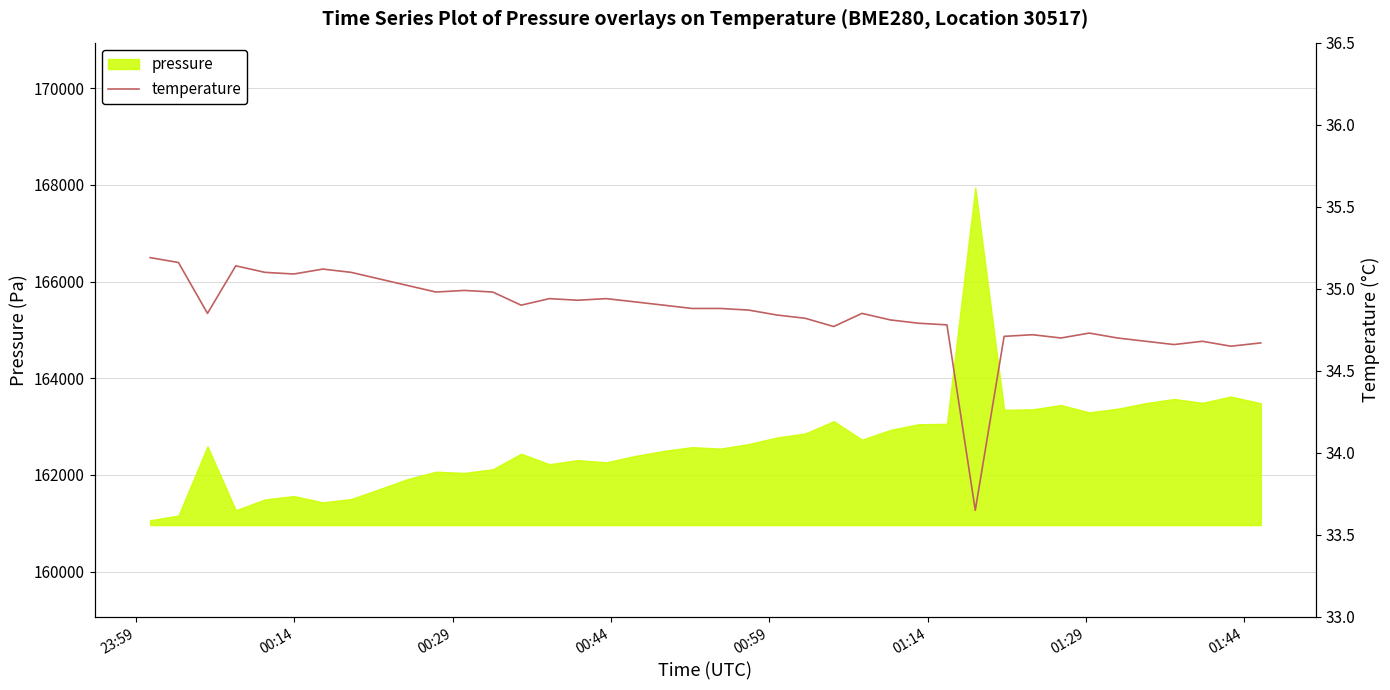

What is the label of the 7th point from the left?

01:29